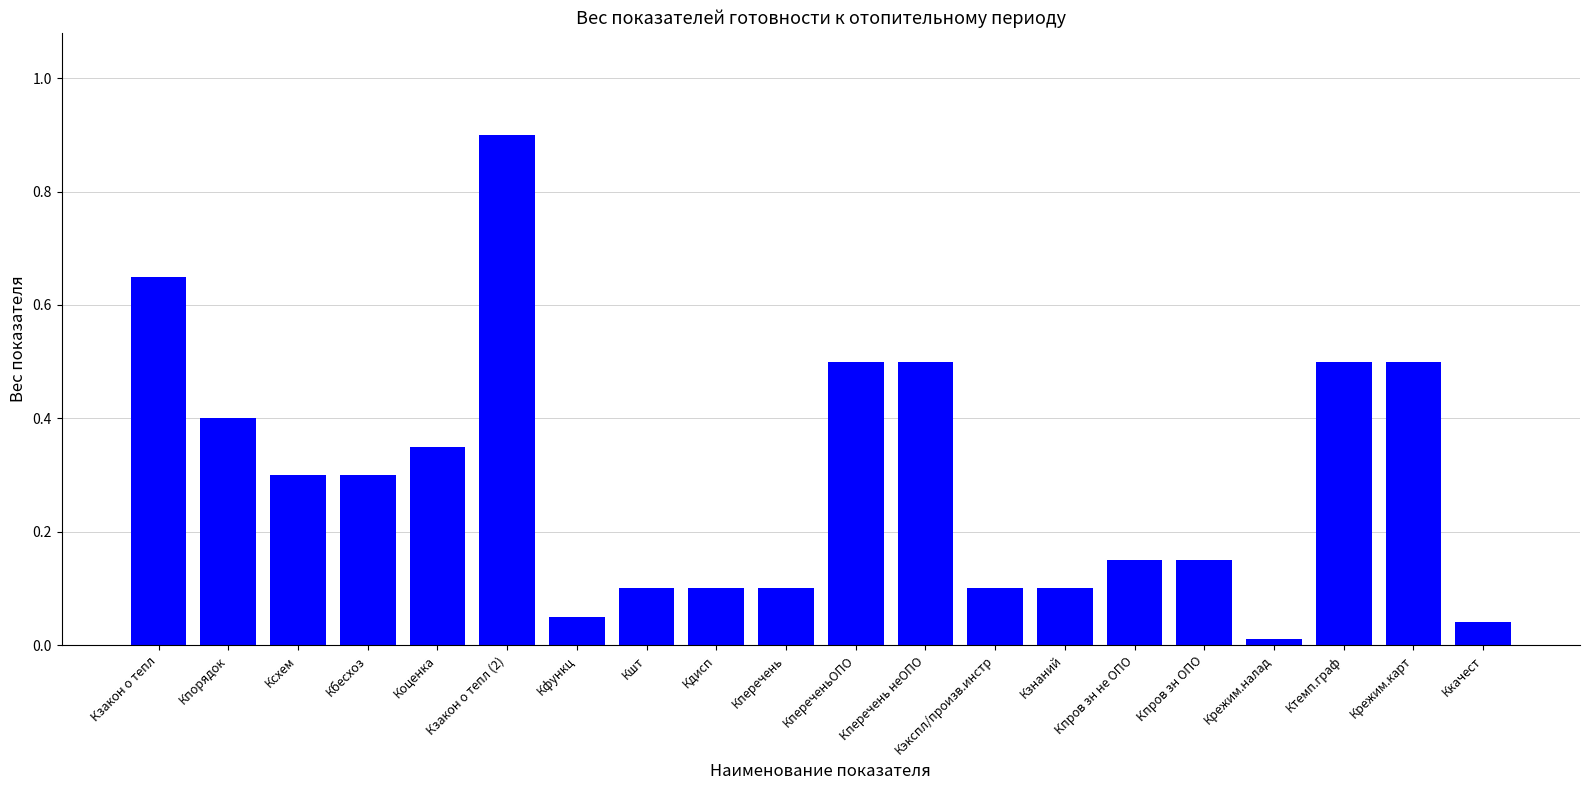

What is the difference between the maximum and minimum values?

0.9